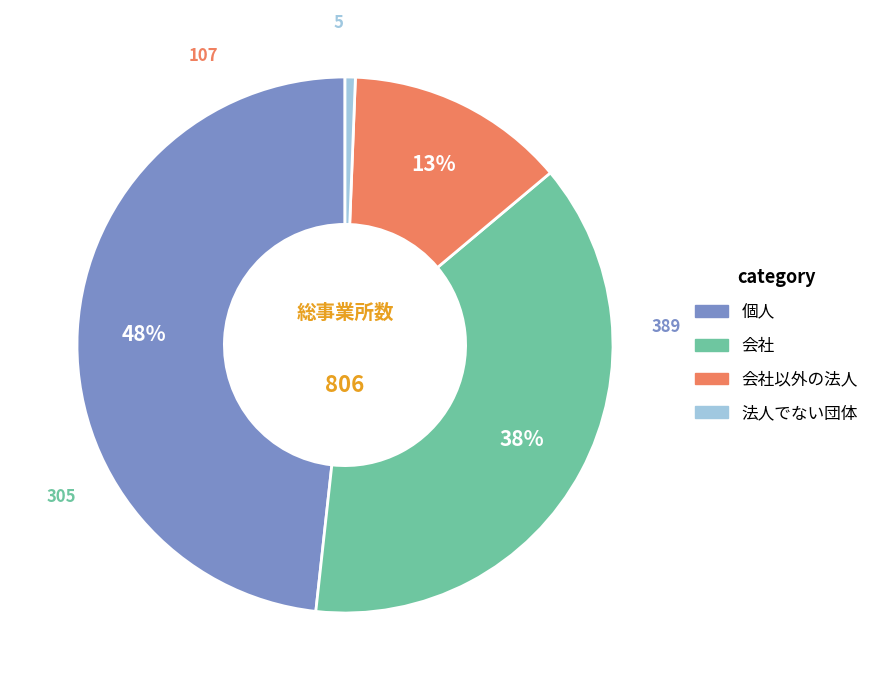

Does any single category account for the majority?

No